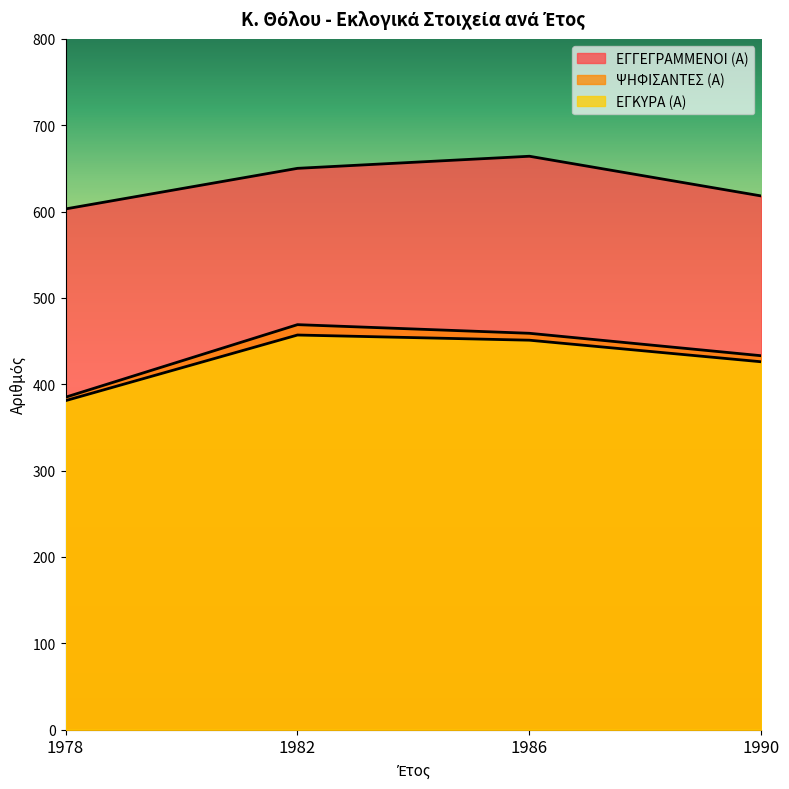

True or false: ΕΓΓΕΓΡΑΜΜΕΝΟΙ (Α) has a value of 1010 at 1986.

False